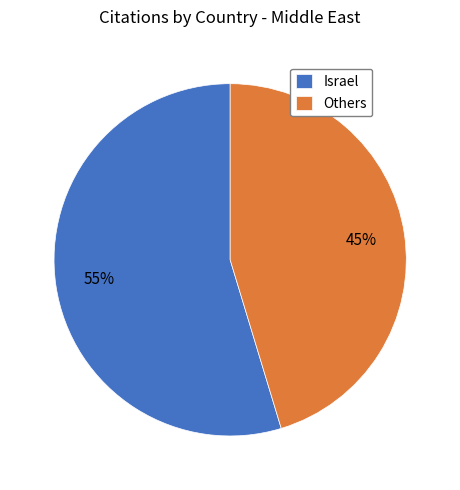

Which has a higher value, Israel or Others?

Israel